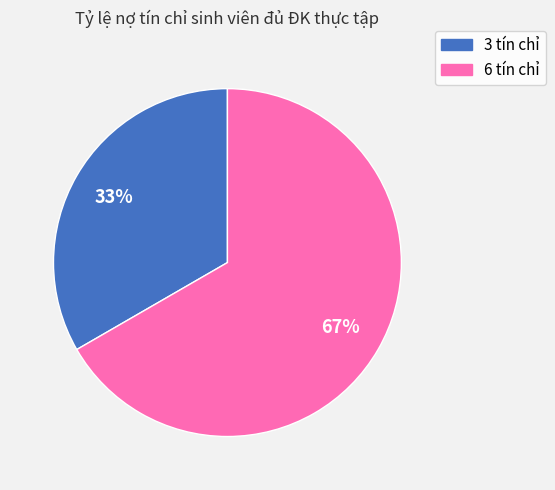

Is the sum of 6 tín chỉ and 3 tín chỉ greater than half?

Yes